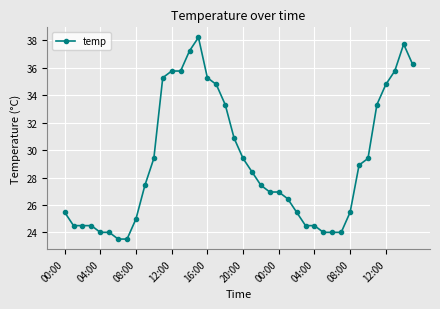

What is the value of the 10th point from the left?

27.4